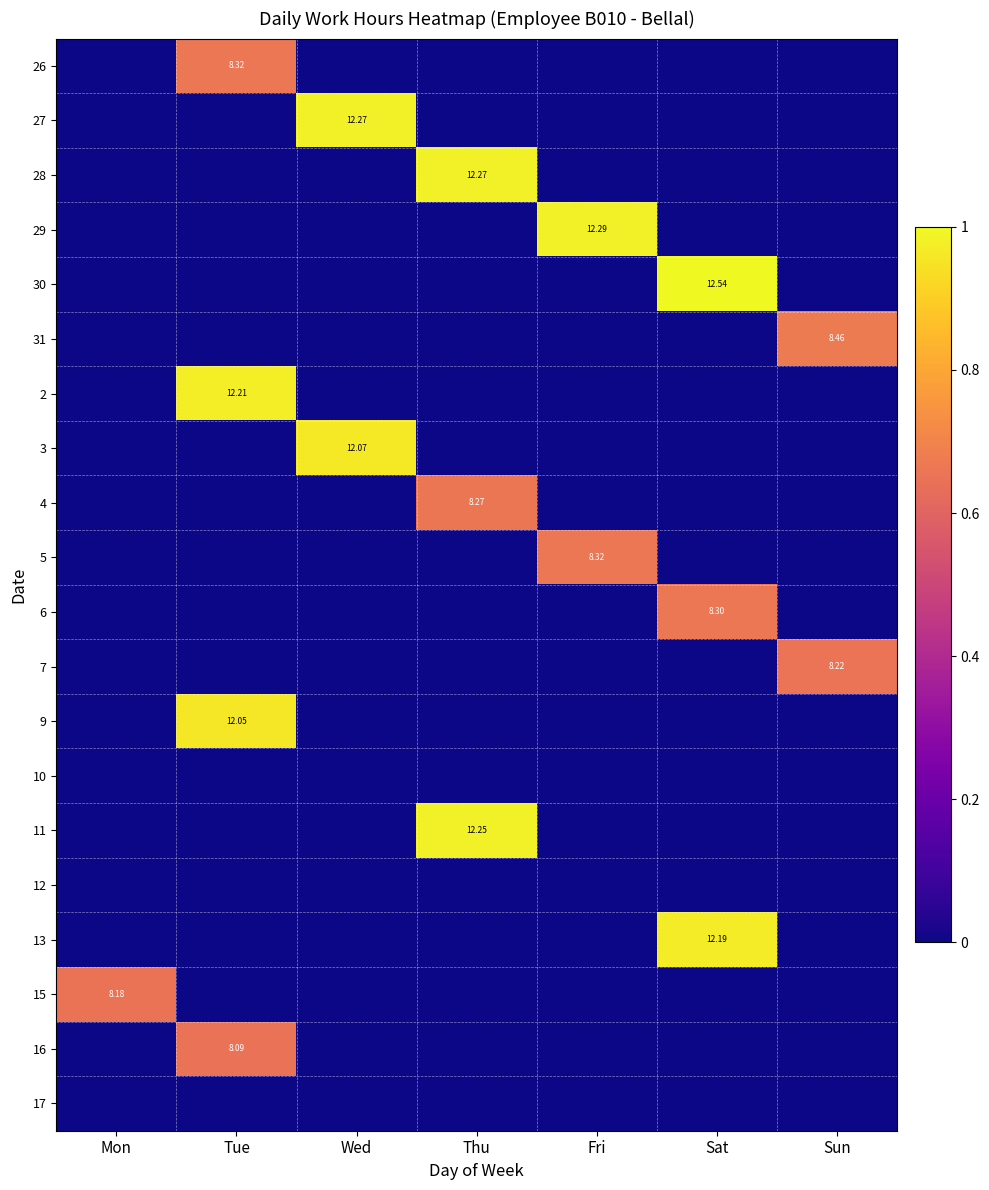

Where is 31 nearest to the value 0?

Mon